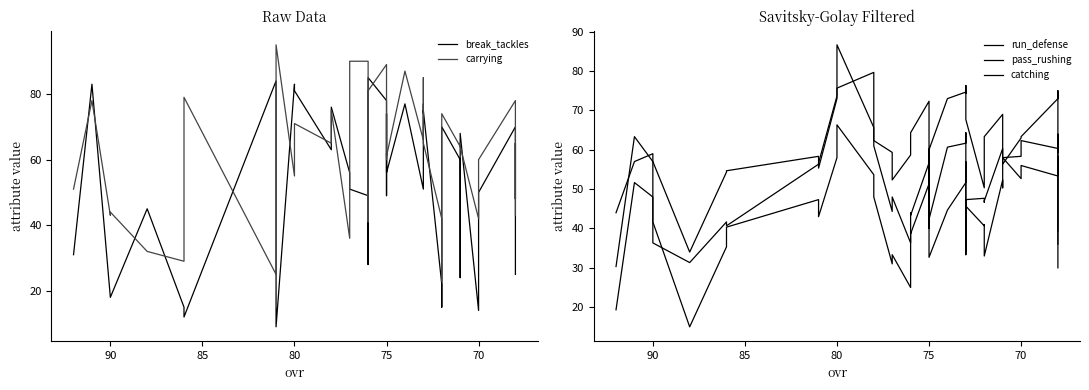

Where is the first local maximum for catching?

90